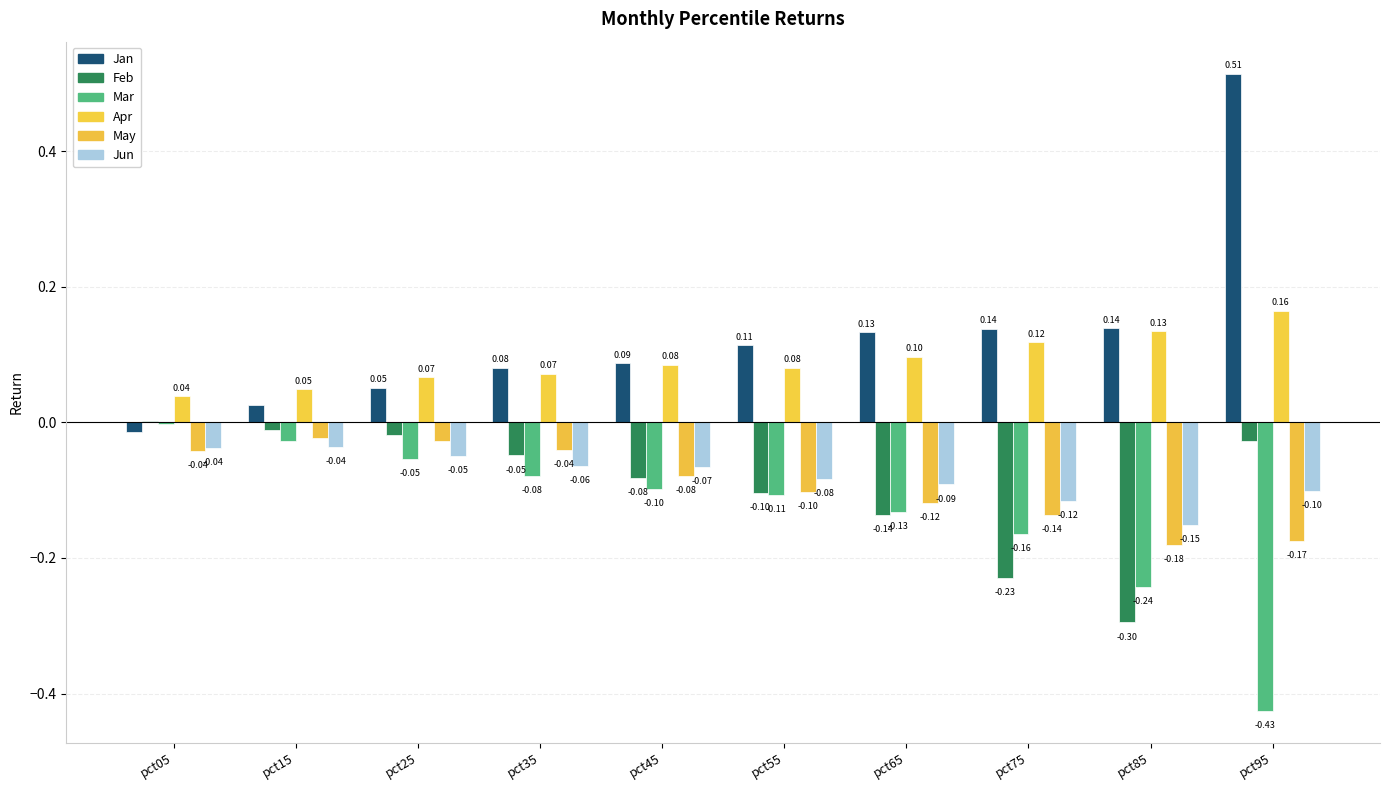

What is the difference between the May values at pct15 and pct45?

0.1